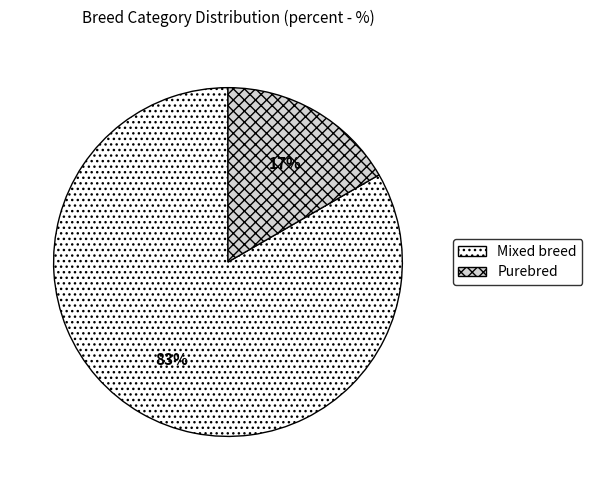

To the nearest percent, what portion does Purebred represent?

17%